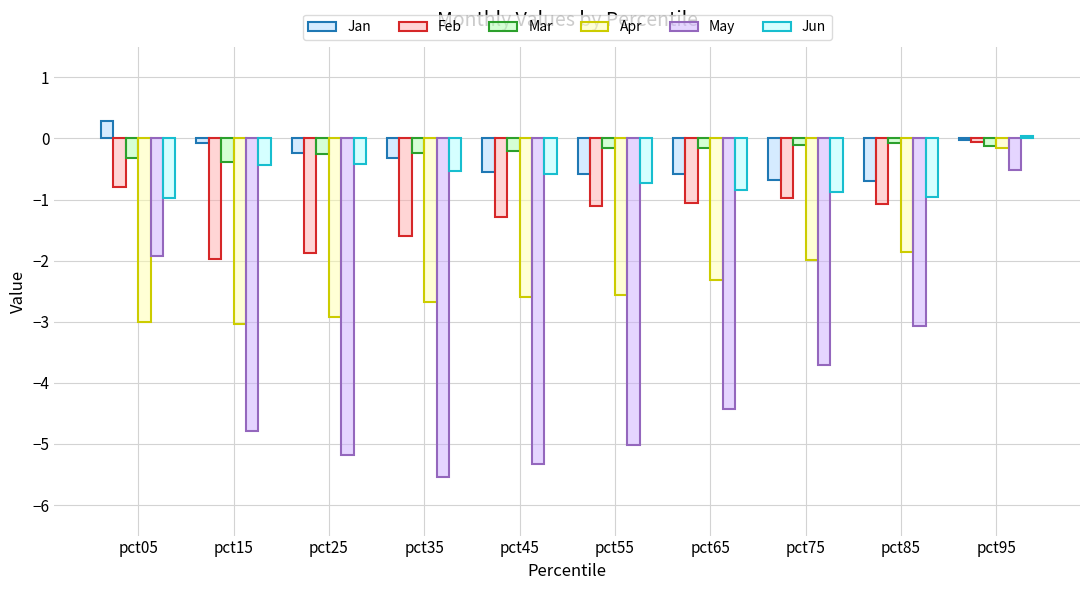

Rank the categories by Jun value from highest to lowest.

pct95, pct25, pct15, pct35, pct45, pct55, pct65, pct75, pct85, pct05